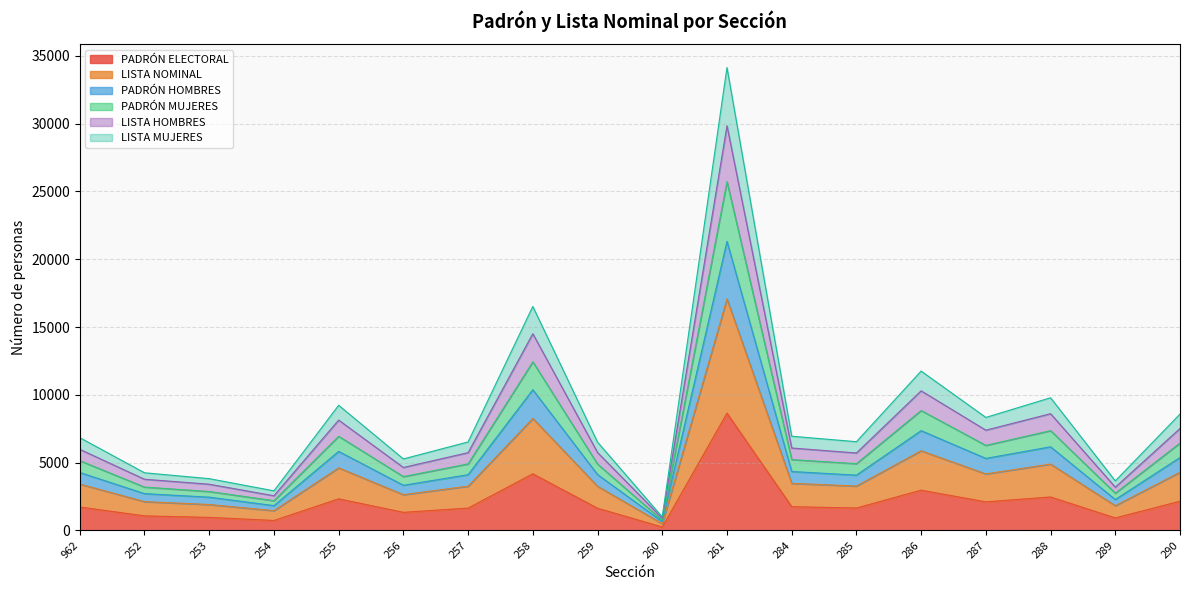

True or false: LISTA HOMBRES and PADRÓN ELECTORAL intersect in this chart.

False